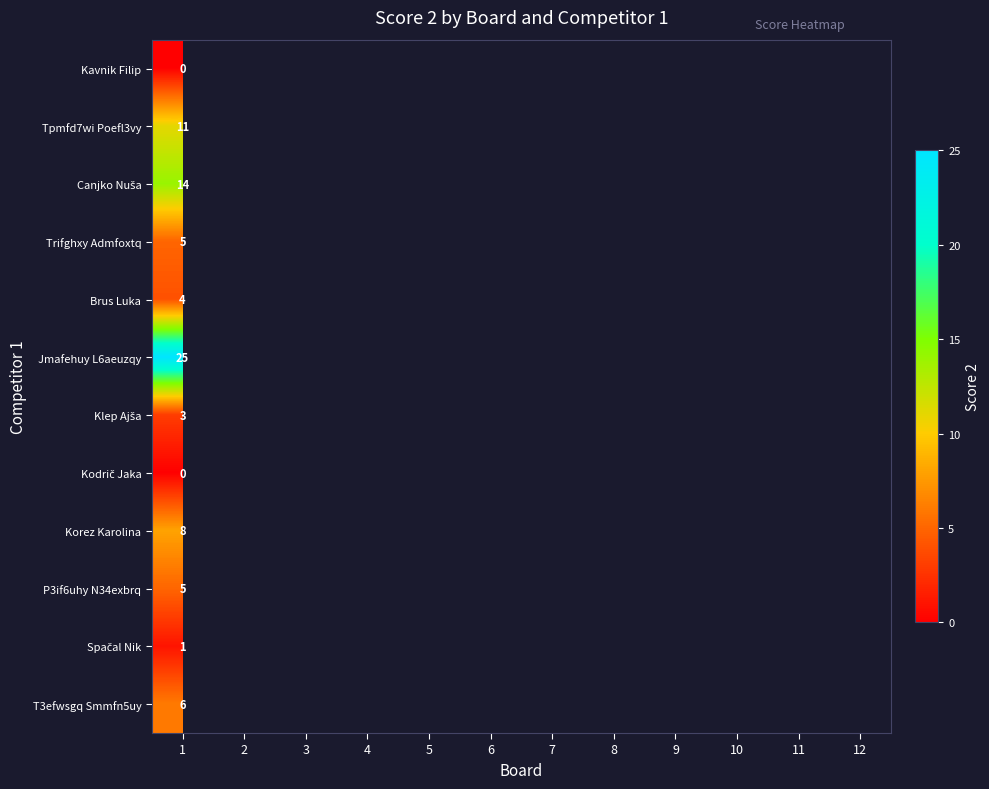

At which category is the sum across all series the highest?

1